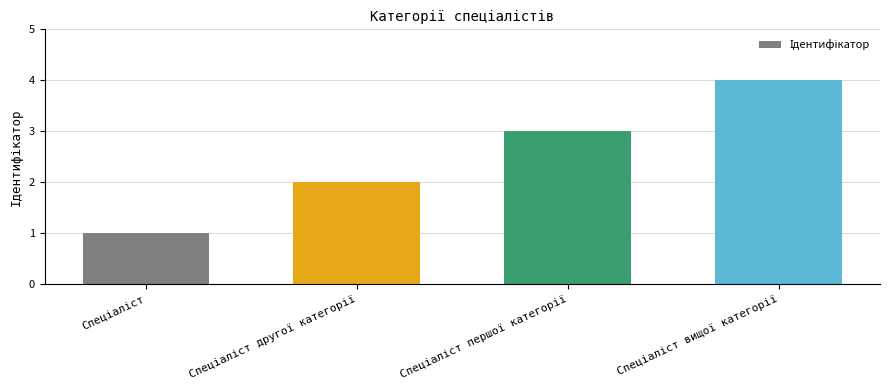

What is the sum of all values?

10